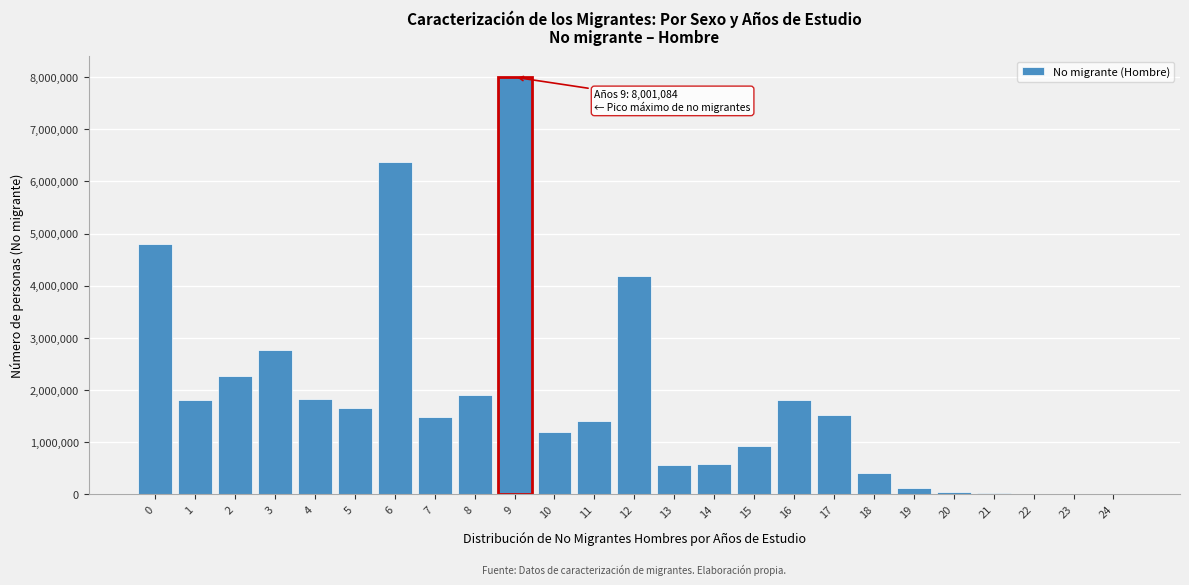

Is it true that the value at 12 is 4179027?

True